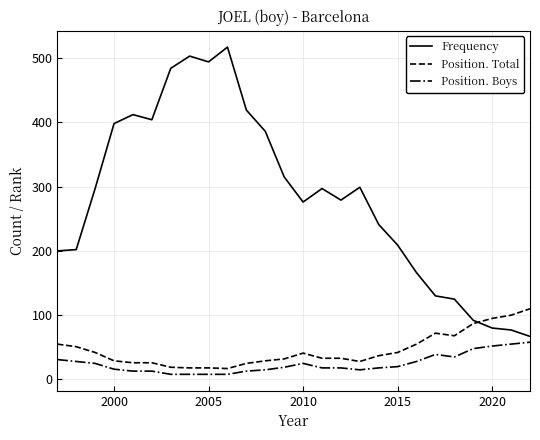

Which series has the largest total across all categories?

Frequency